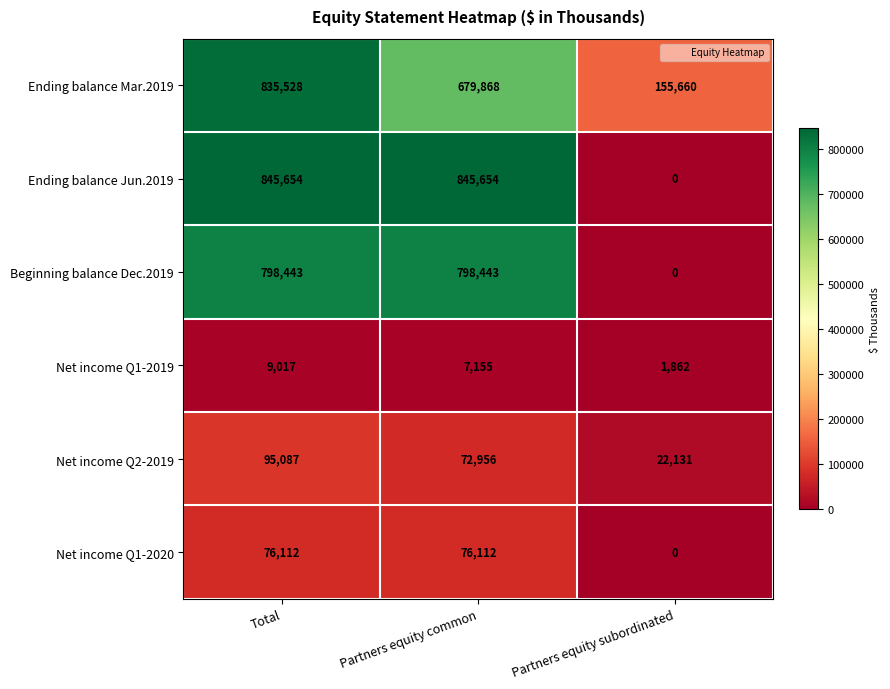

How many data points in Ending balance Mar.2019 are less than 679868?

1